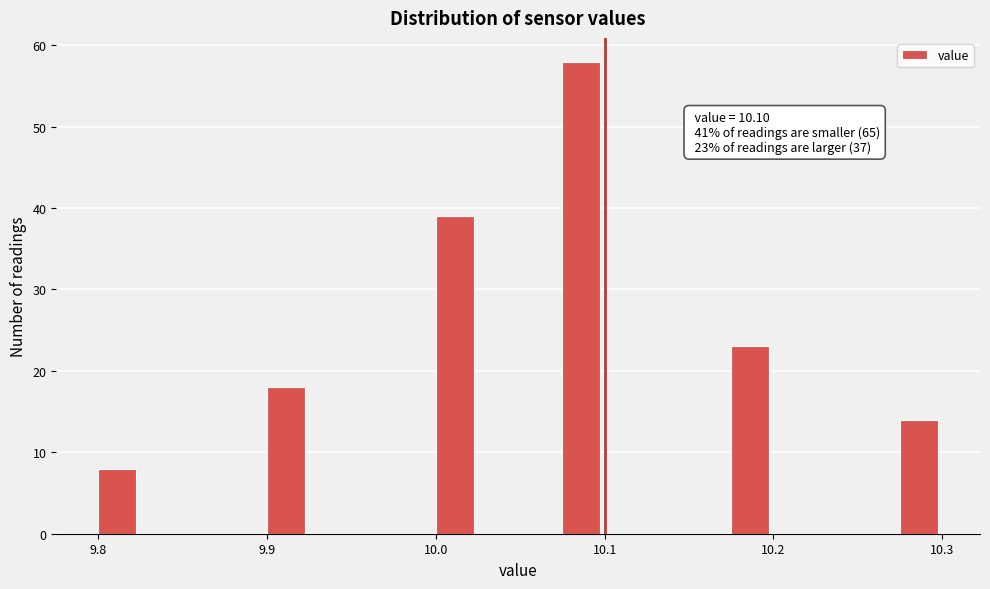

Around what value on the x-axis is the tallest bar? Give the approximate position of its centre, as read against the axis.

10.09